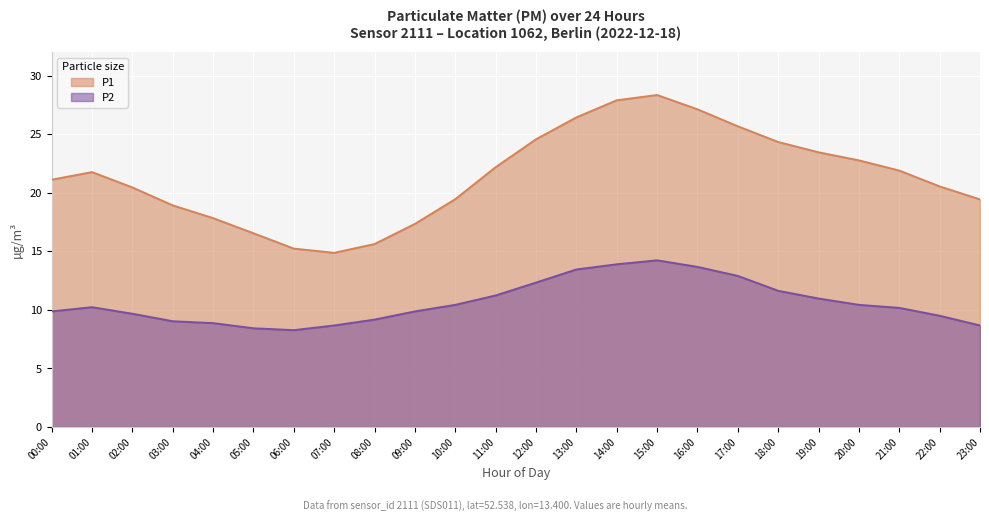

At which label does P1 reach its peak?

15:00